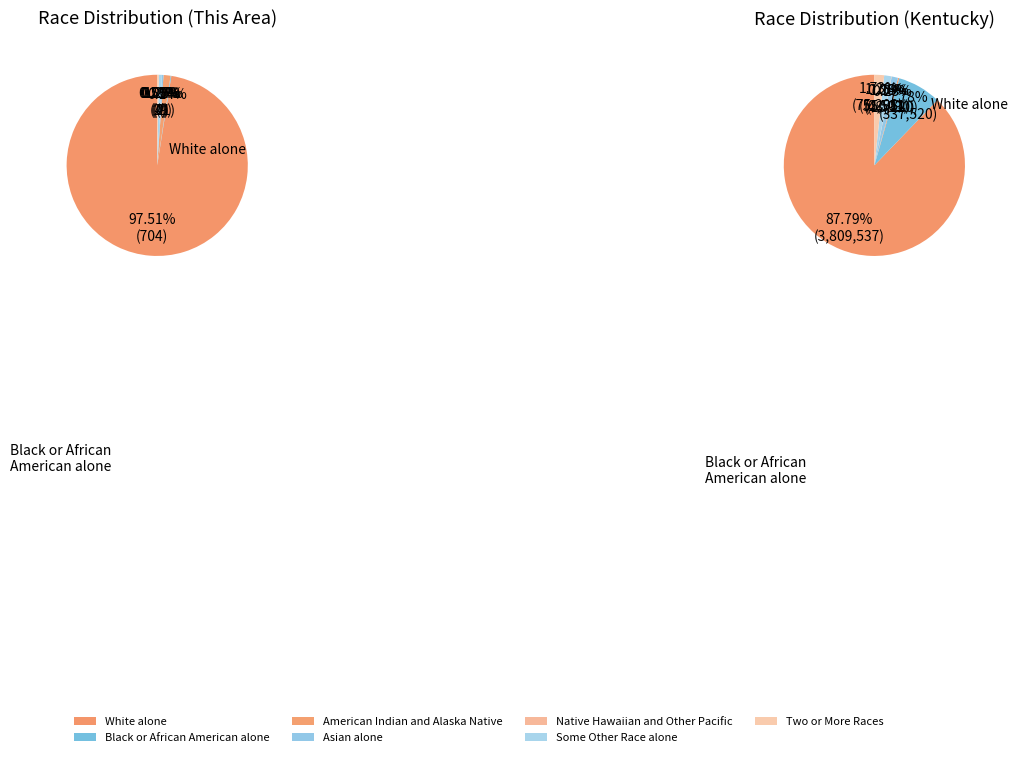

Which has a higher value, White alone or Native Hawaiian and Other Pacific?

White alone